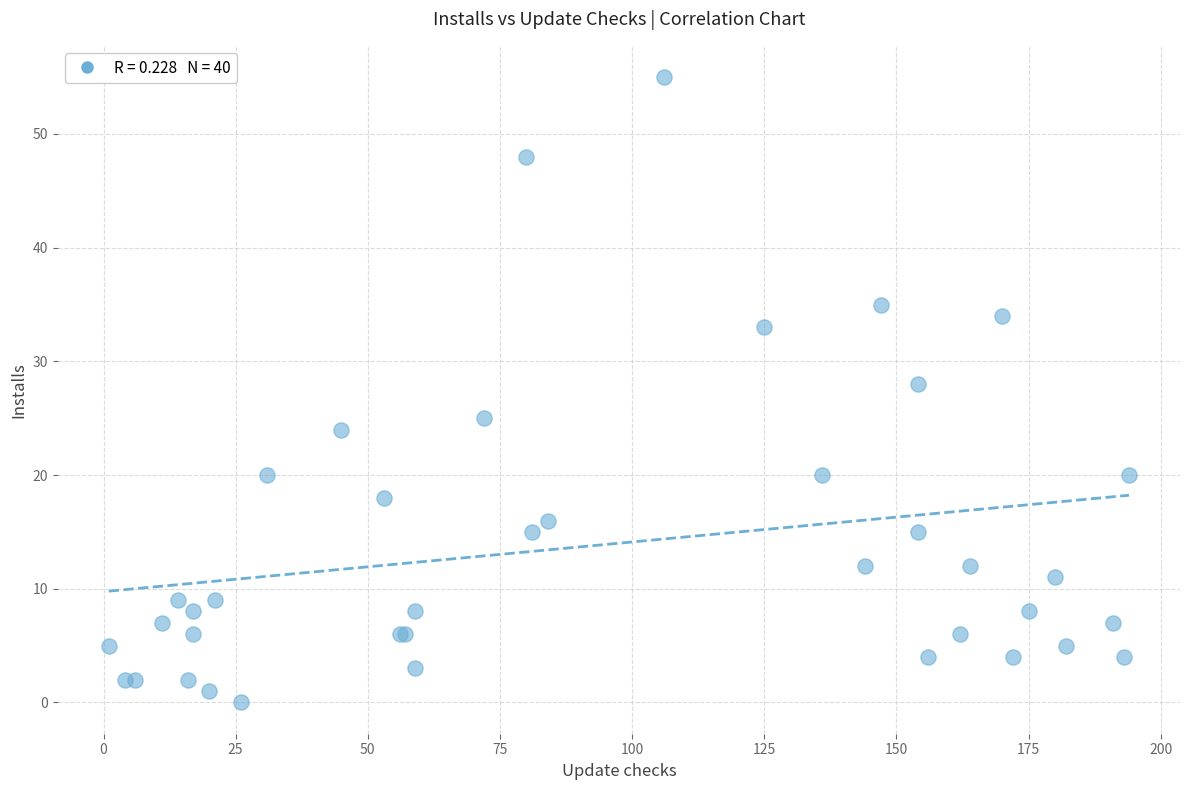

What Y value in the scatter plot is closest to 27?

28